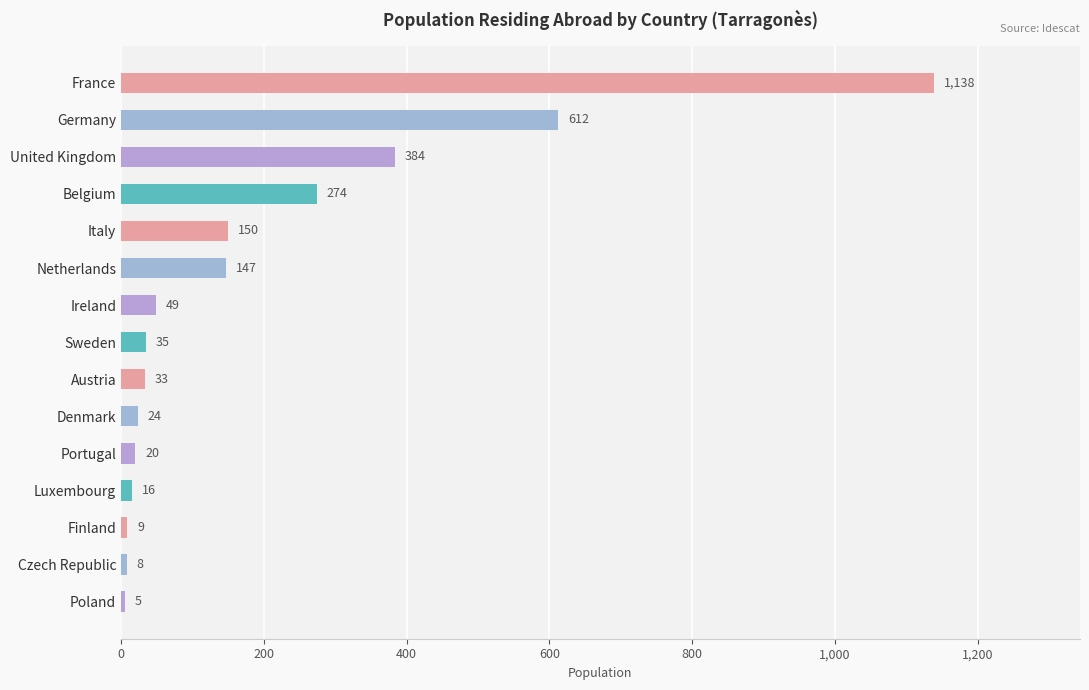

What is the ratio of the value at Netherlands to the value at Italy?

1.0